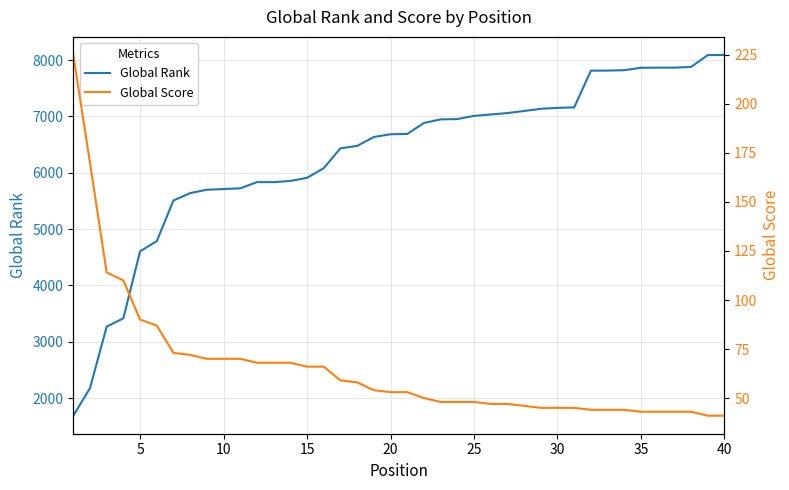

Is it true that Global Rank equals 7010 at 25?

True